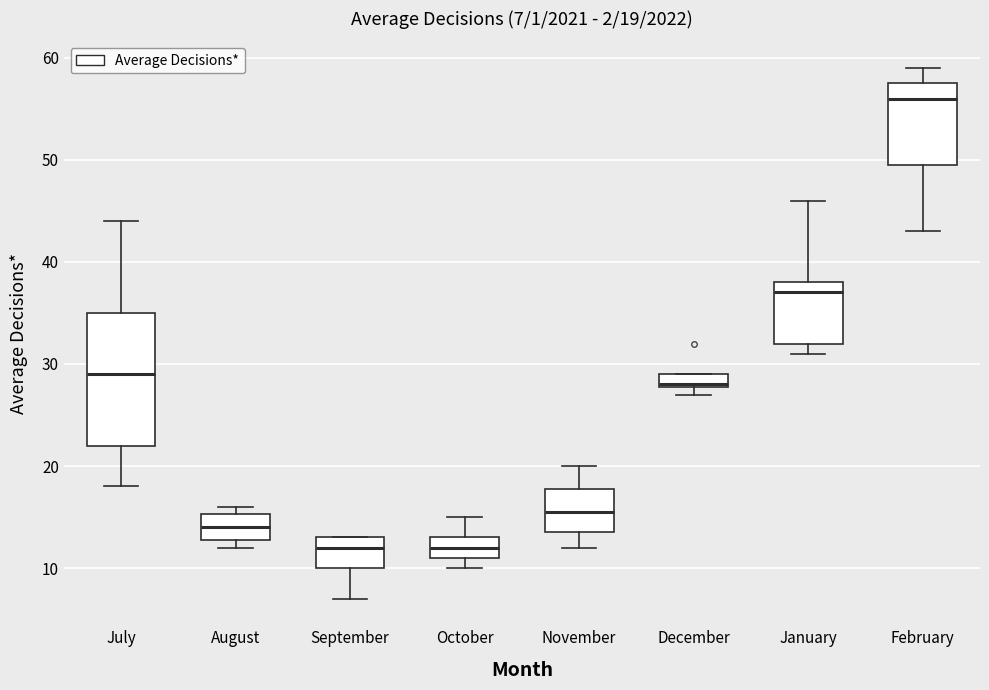

Comparing the boxes themselves (not the whiskers), which one is the tallest?

July